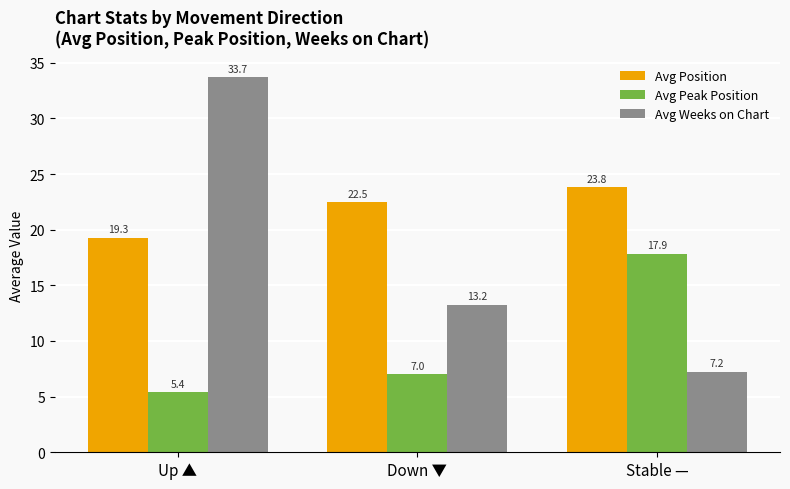

Is the value of Avg Weeks on Chart at Stable — greater than the value of Avg Position at Up ▲?

No